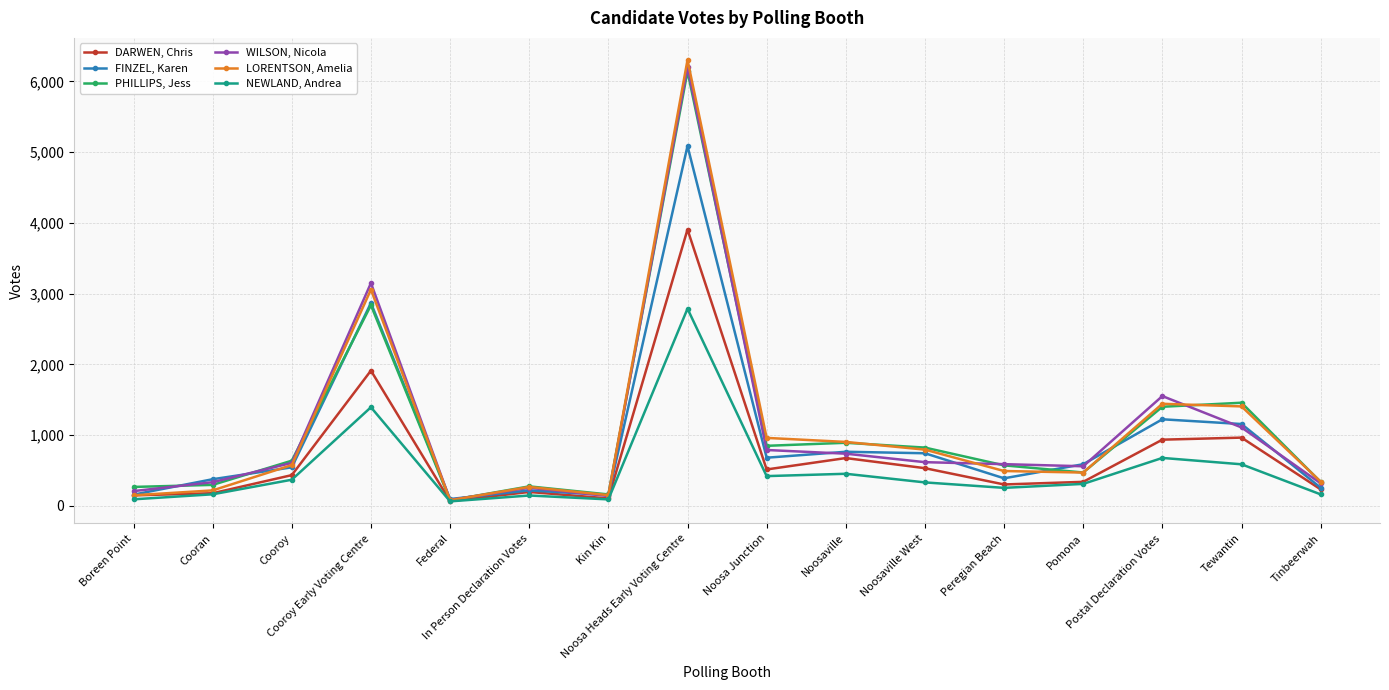

At which category does WILSON, Nicola reach its first local peak?

Cooroy Early Voting Centre